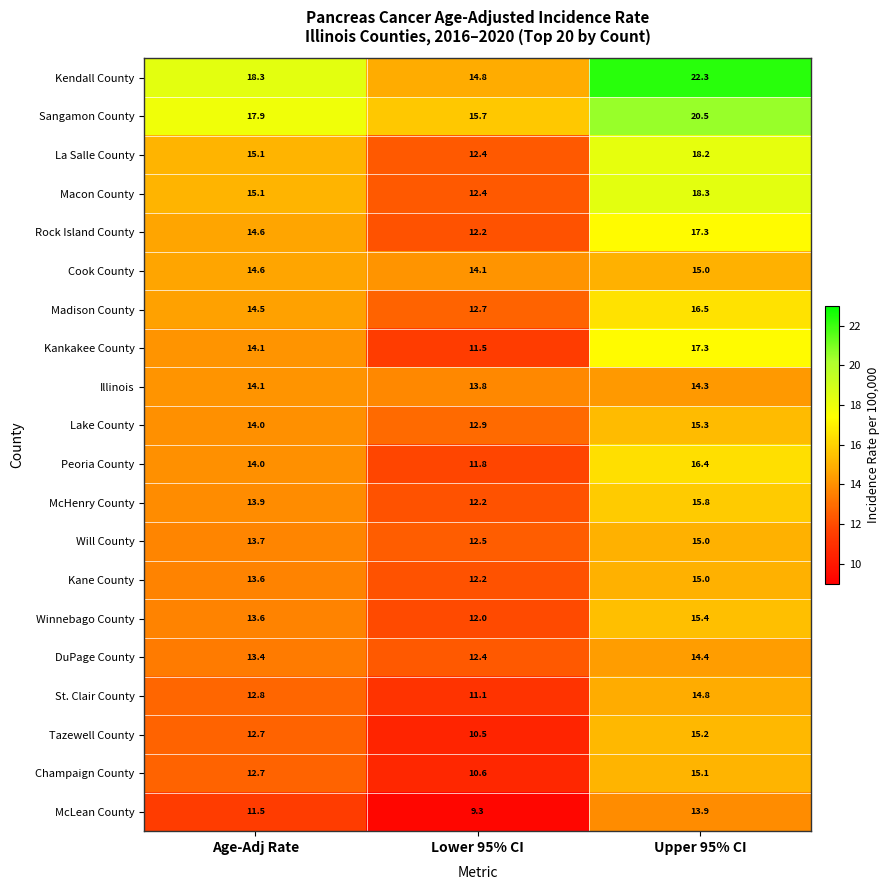

At which label is Kane County closest to 13?

Age-Adj Rate